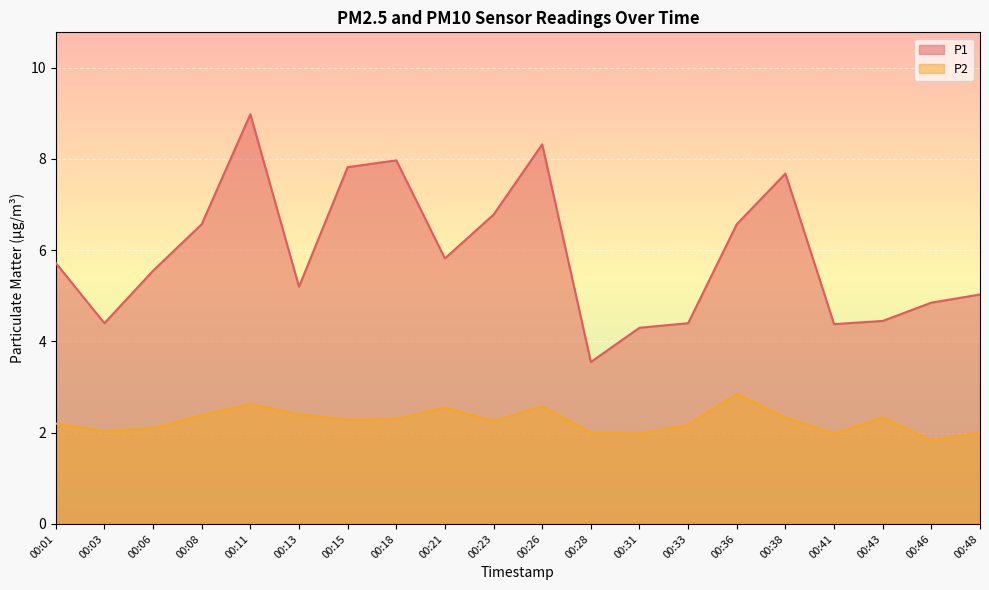

What is the value of the P1 point at the 12th from the left?

3.5